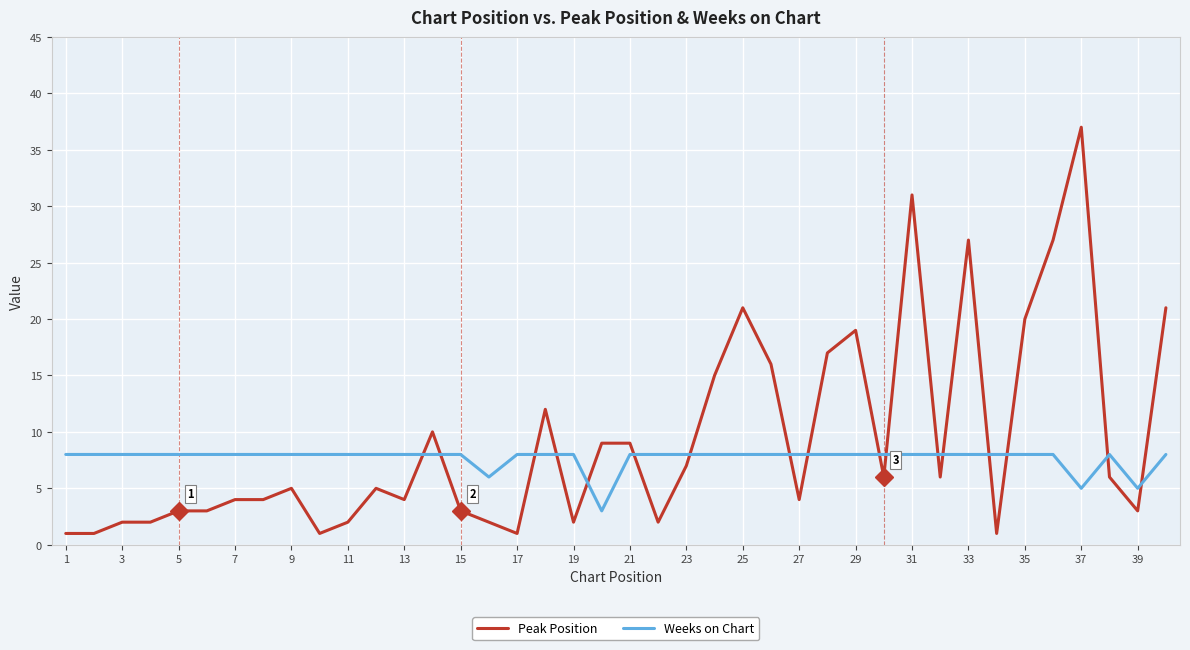

List the series in order of their peak value, highest first.

Peak Position, Weeks on Chart